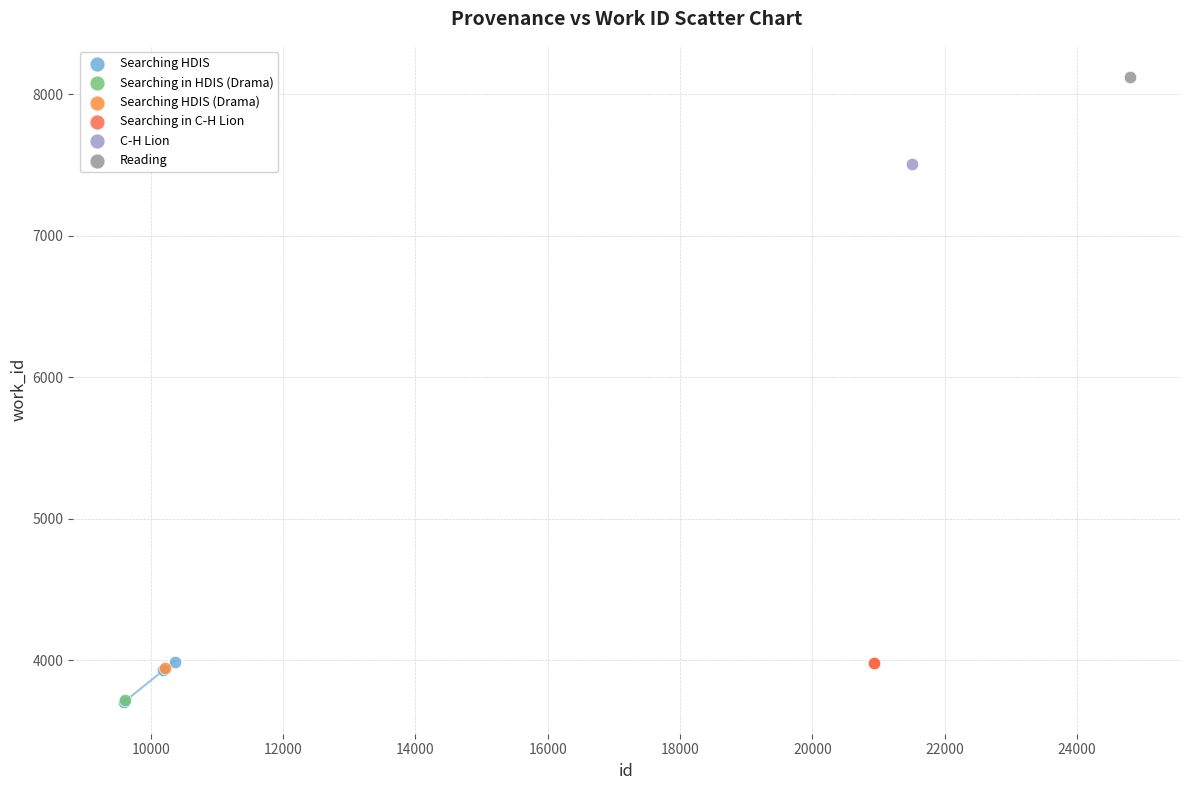

What are all the series names shown in the legend?

Searching HDIS, Searching in HDIS (Drama), Searching HDIS (Drama), Searching in C-H Lion, C-H Lion, Reading